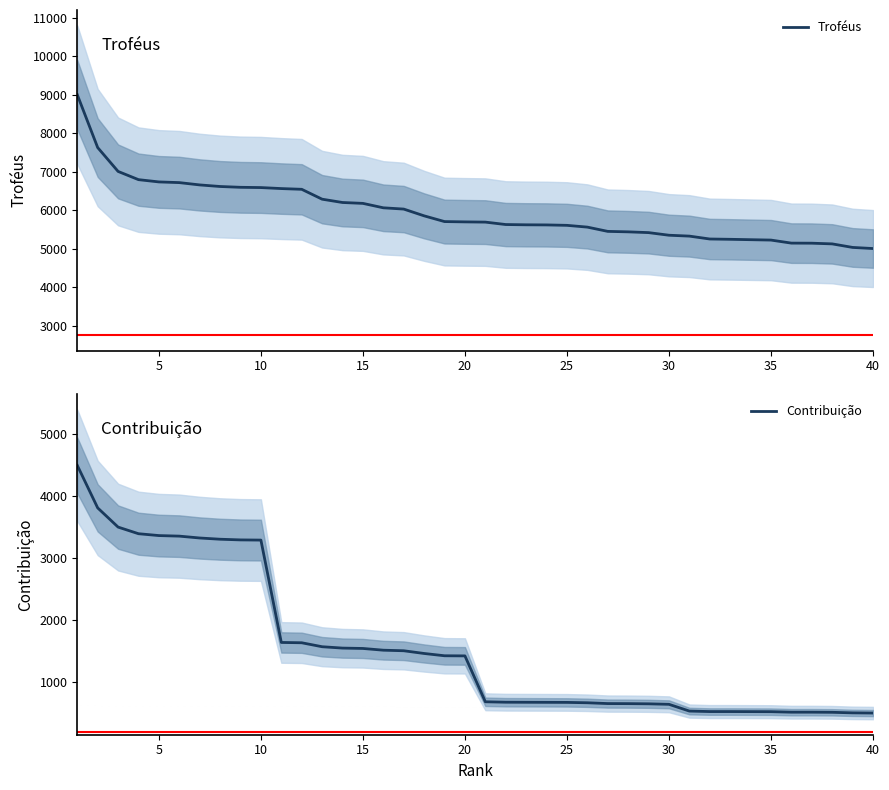

What is the difference between the highest and lowest values at 26?

4794